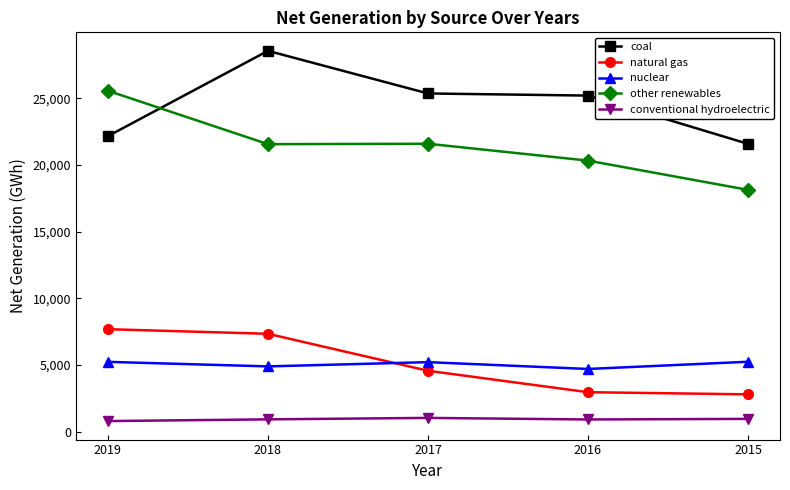

What is the sum of all coal values?

122848.8